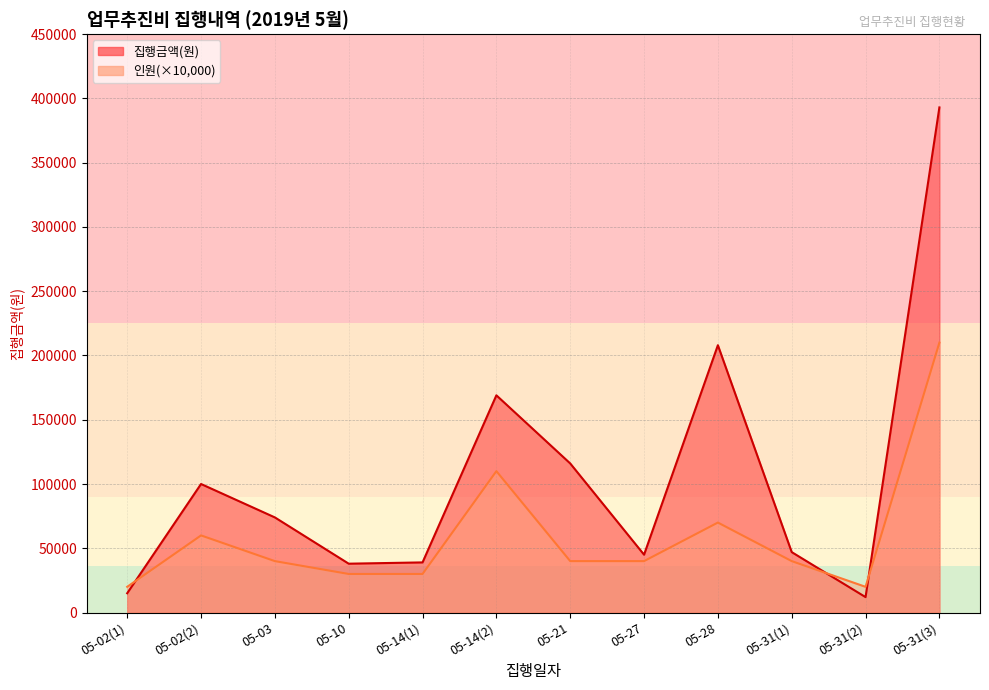

What is the label of the 1st point from the left?

05-02(1)